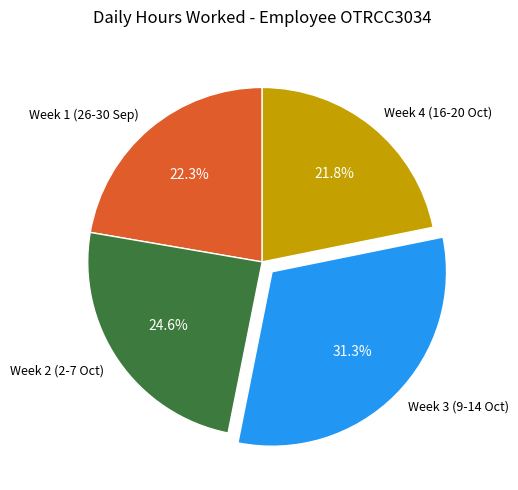

Which category has the biggest portion of the pie?

Week 3 (9-14 Oct)